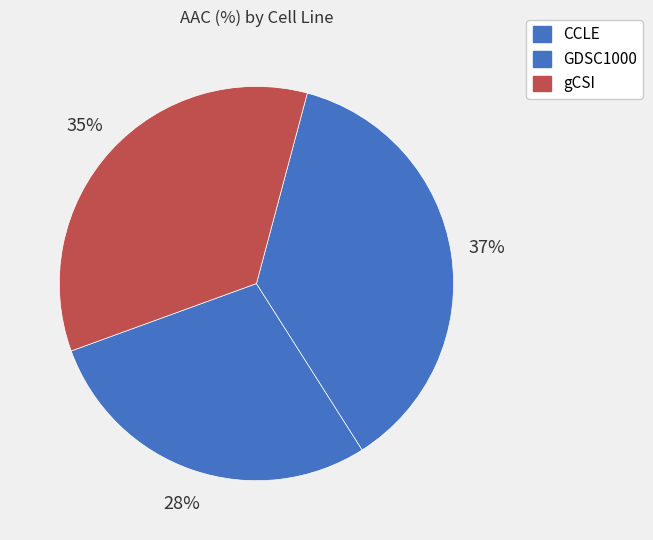

Count the number of slices in the pie.

3